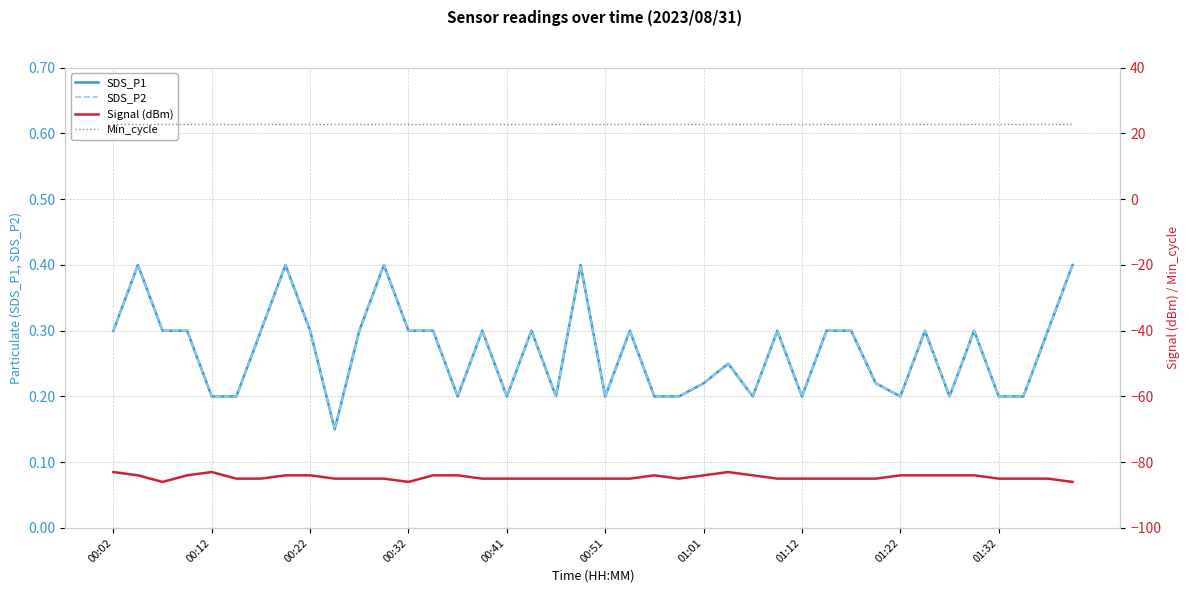

What is the maximum value for Min_cycle?

23.0